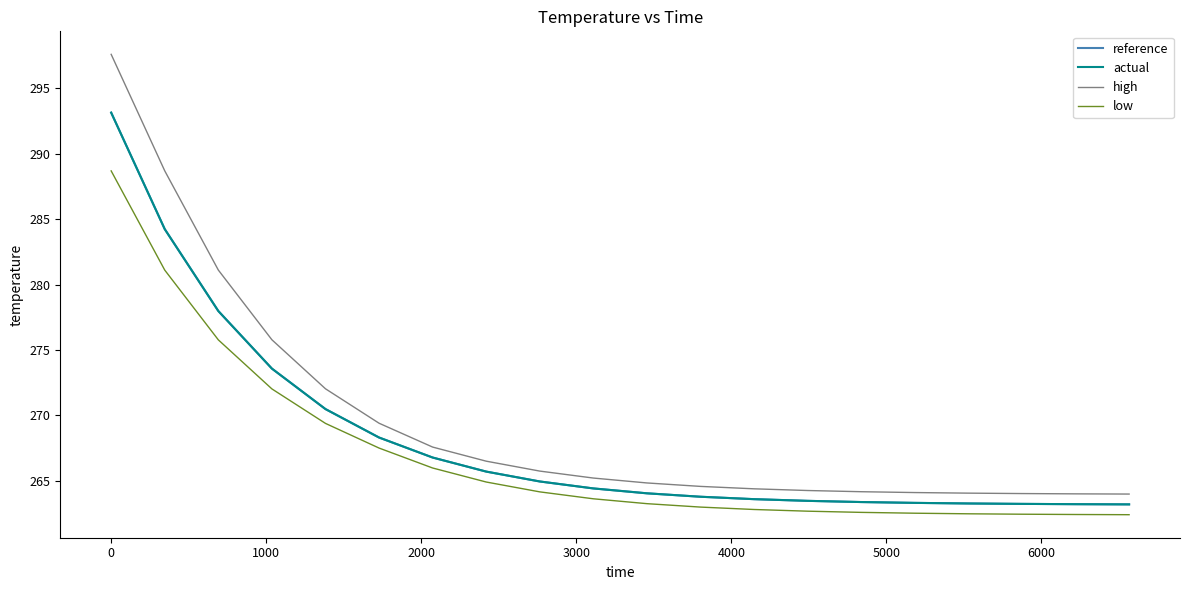

What is the lowest value of the high series?

264.0